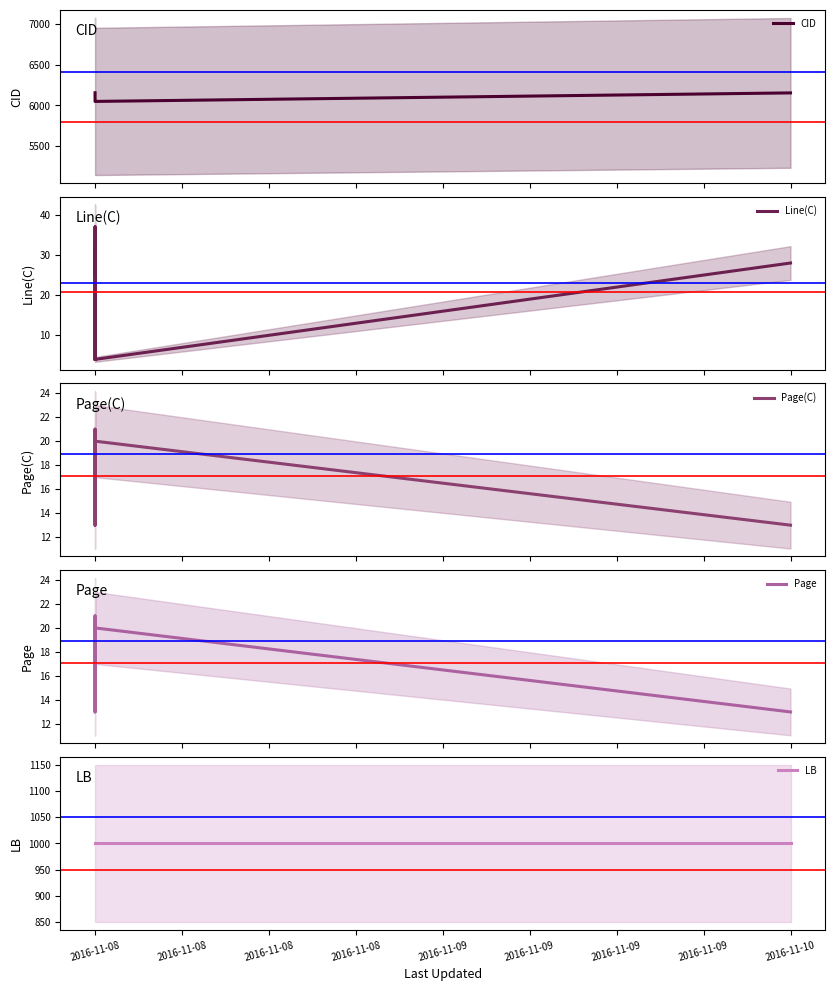

What is the maximum value shown in the chart?

6157